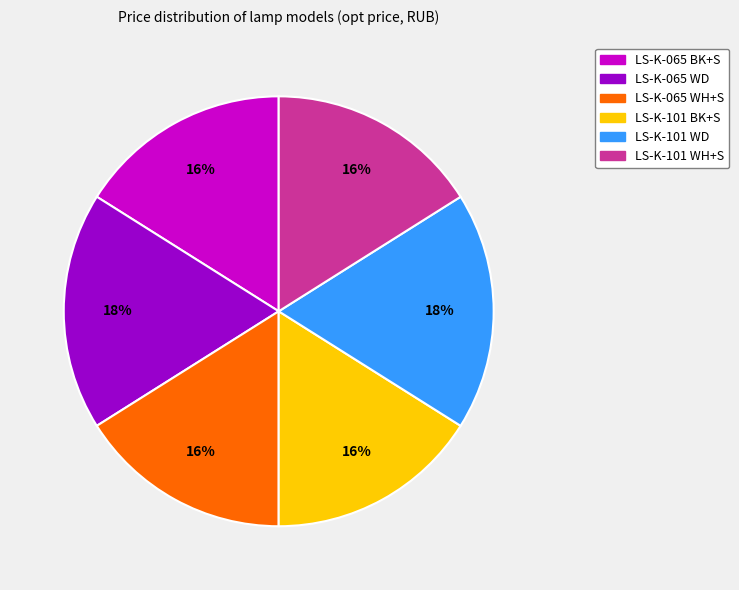

Is there a majority slice in this chart?

No